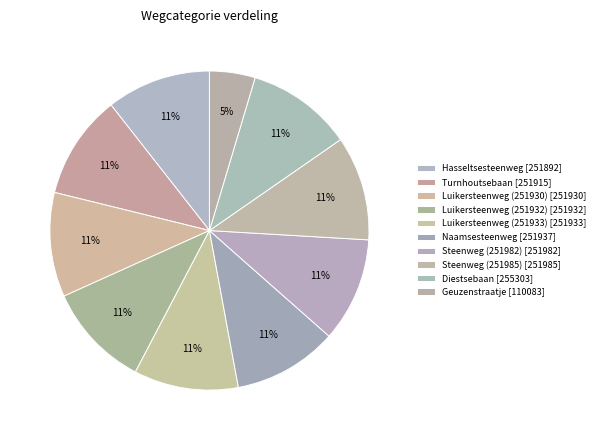

Count the number of slices in the pie.

10